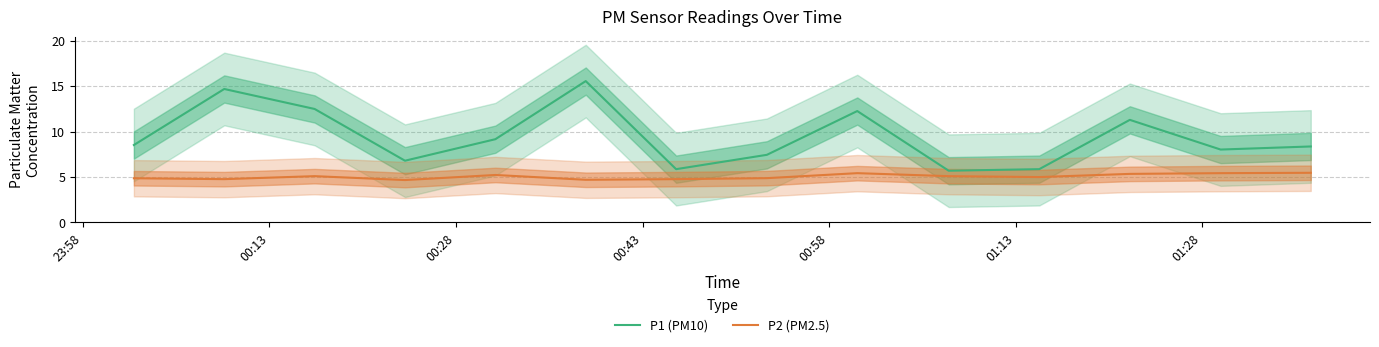

True or false: P1 (PM10) and P2 (PM2.5) intersect in this chart.

False